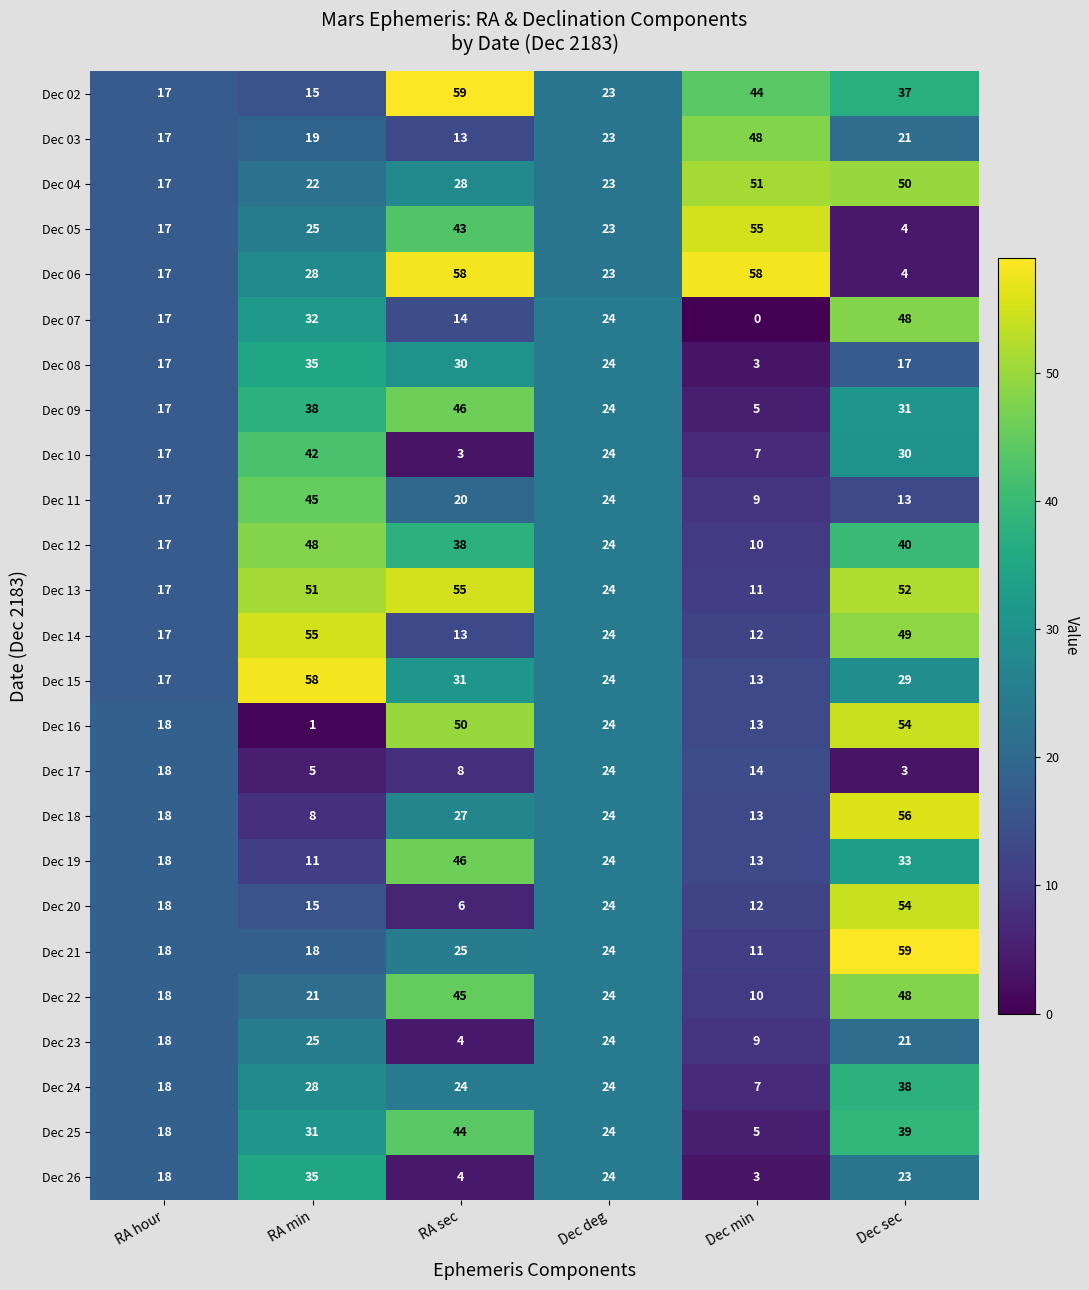

At which label is Dec 18 closest to 32?

RA sec